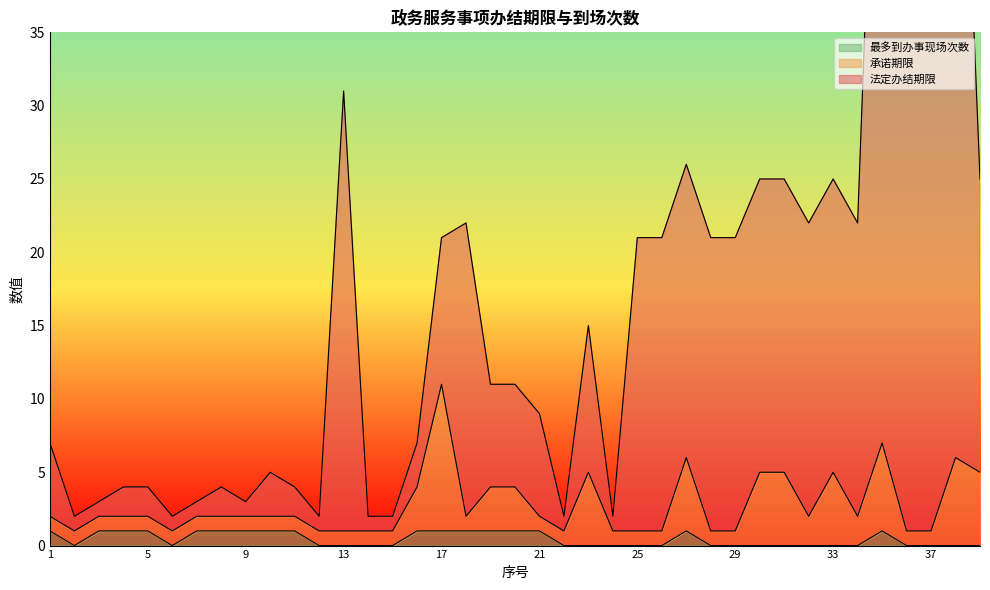

True or false: 法定办结期限 and 最多到办事现场次数 intersect in this chart.

False